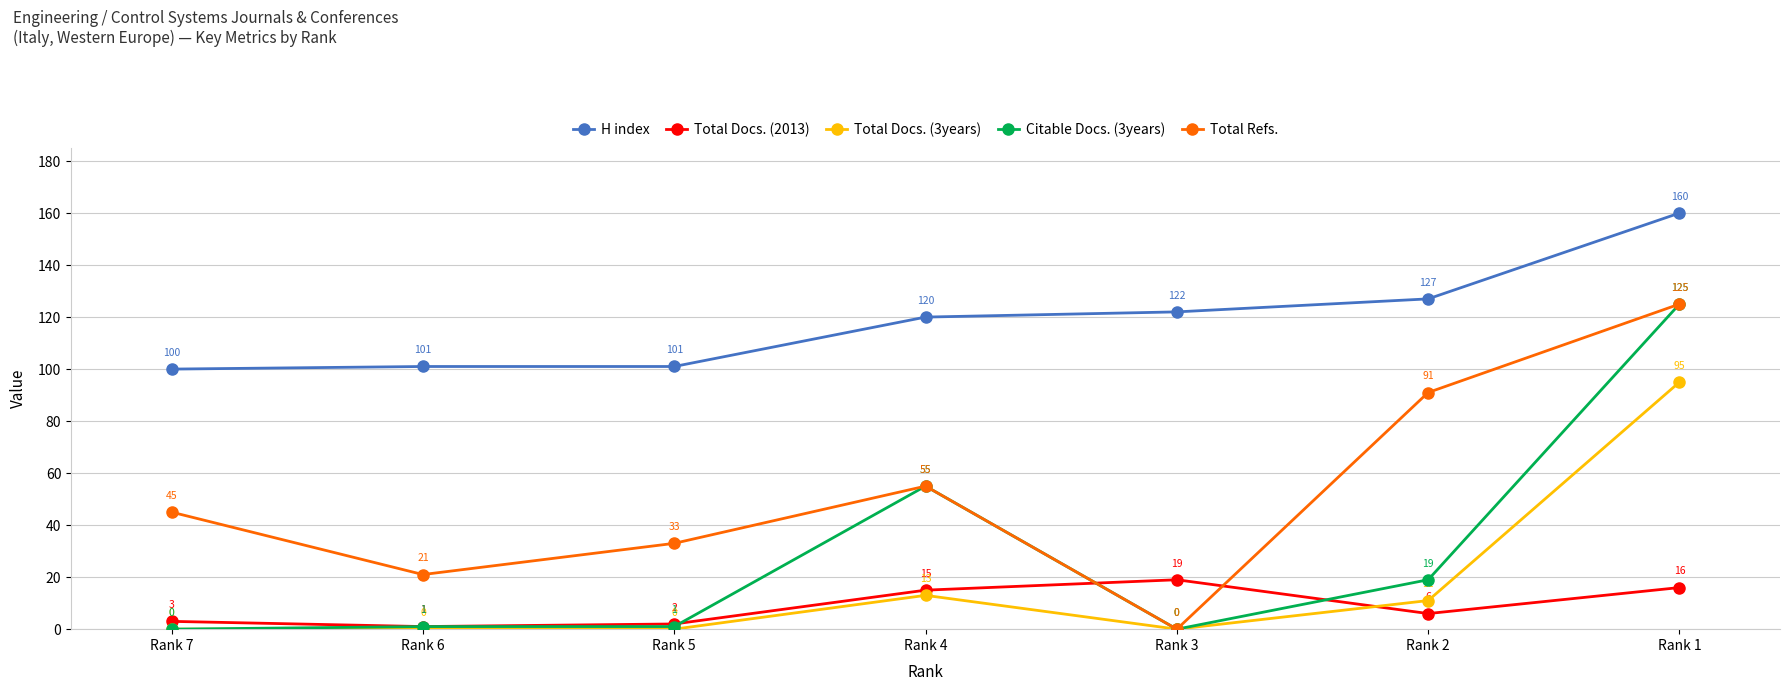

The value of H index at Rank 5 is 36. True or false?

False